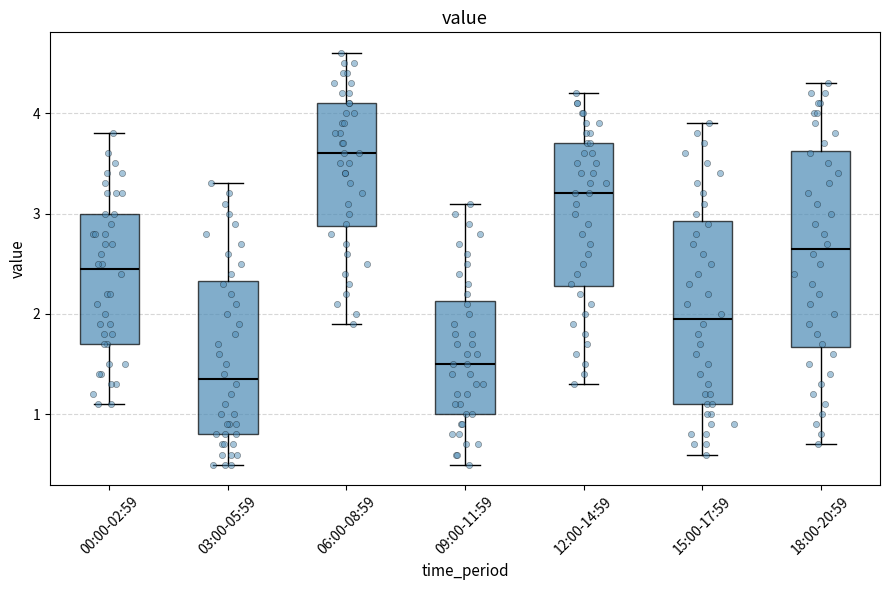

Which box has the lowest median line?

03:00-05:59